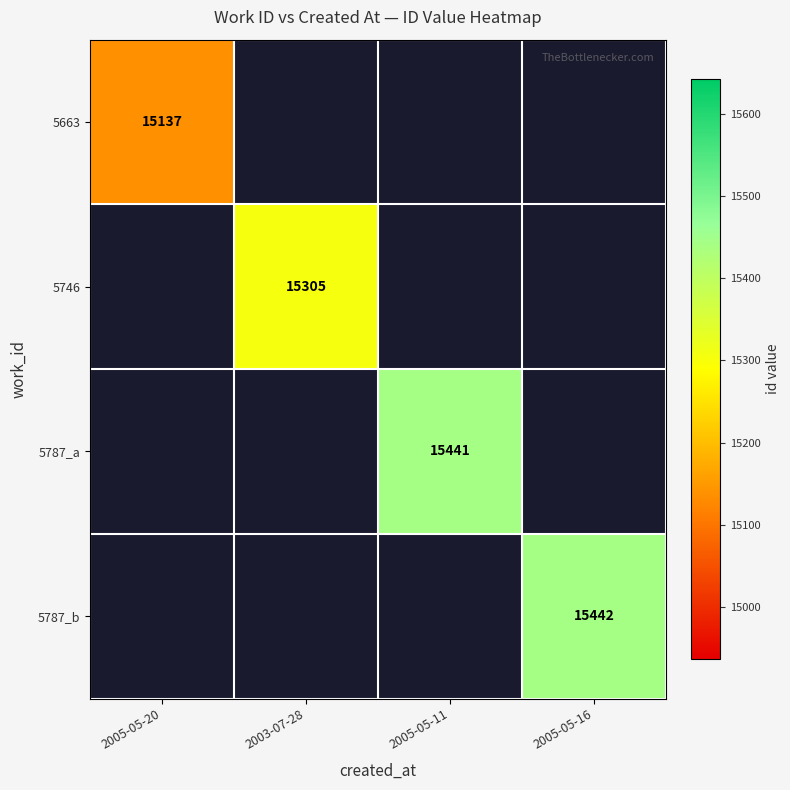

The value of 5787_a at 2005-05-11 is 15441. True or false?

True